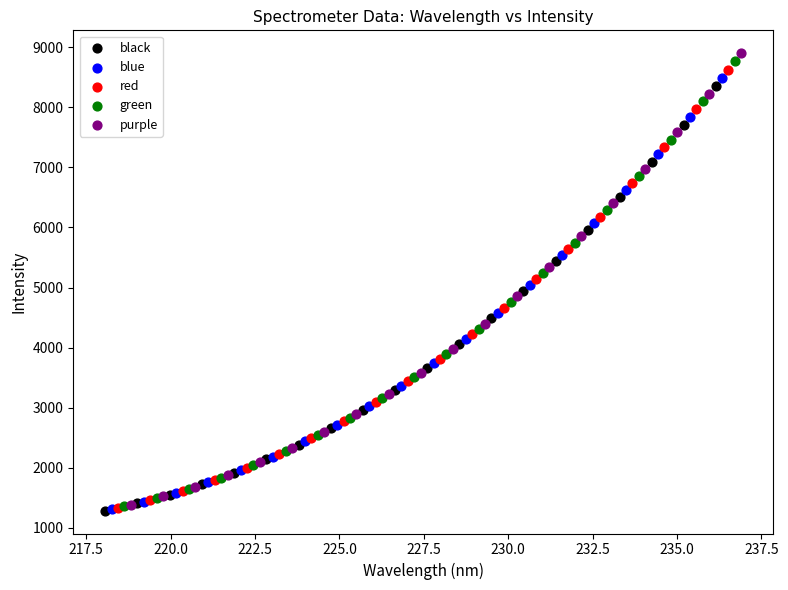

Which series has the widest spread of Y values?

purple